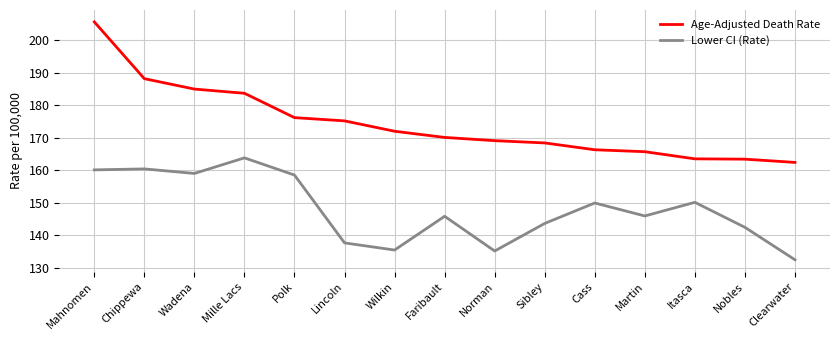

Which series changed the most between Wadena and Clearwater?

Lower CI (Rate)